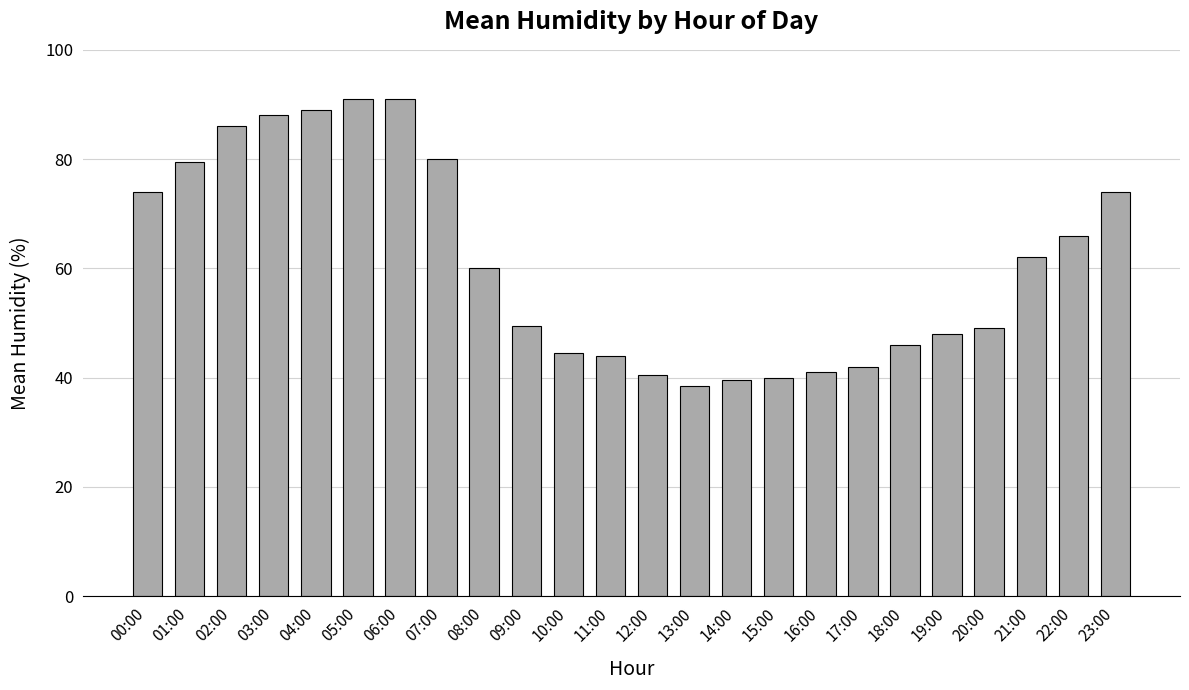

What is the minimum value shown in the chart?

38.5